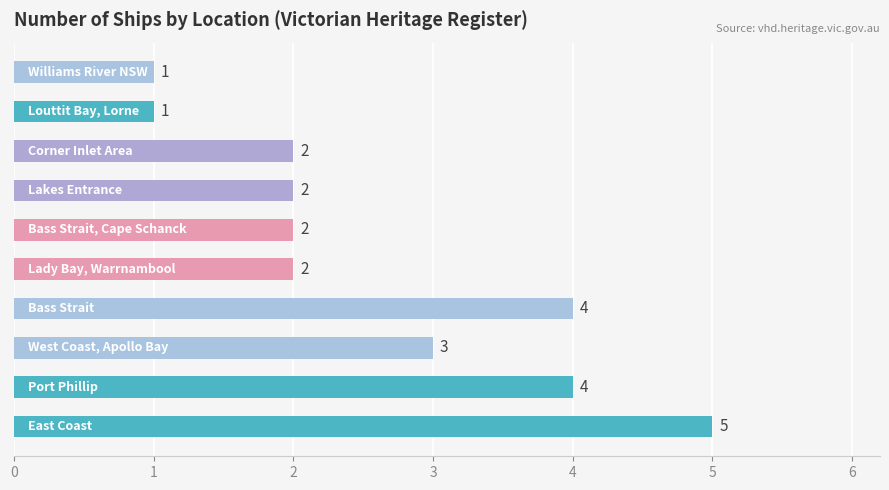

How many values are between 2 and 4?

7